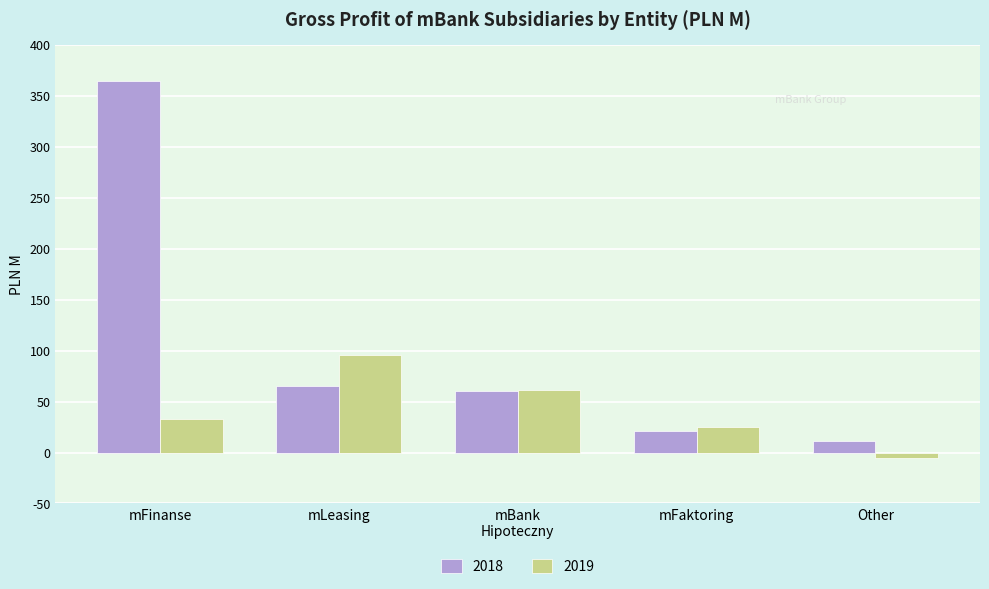

How many data points in 2019 are less than 33?

2